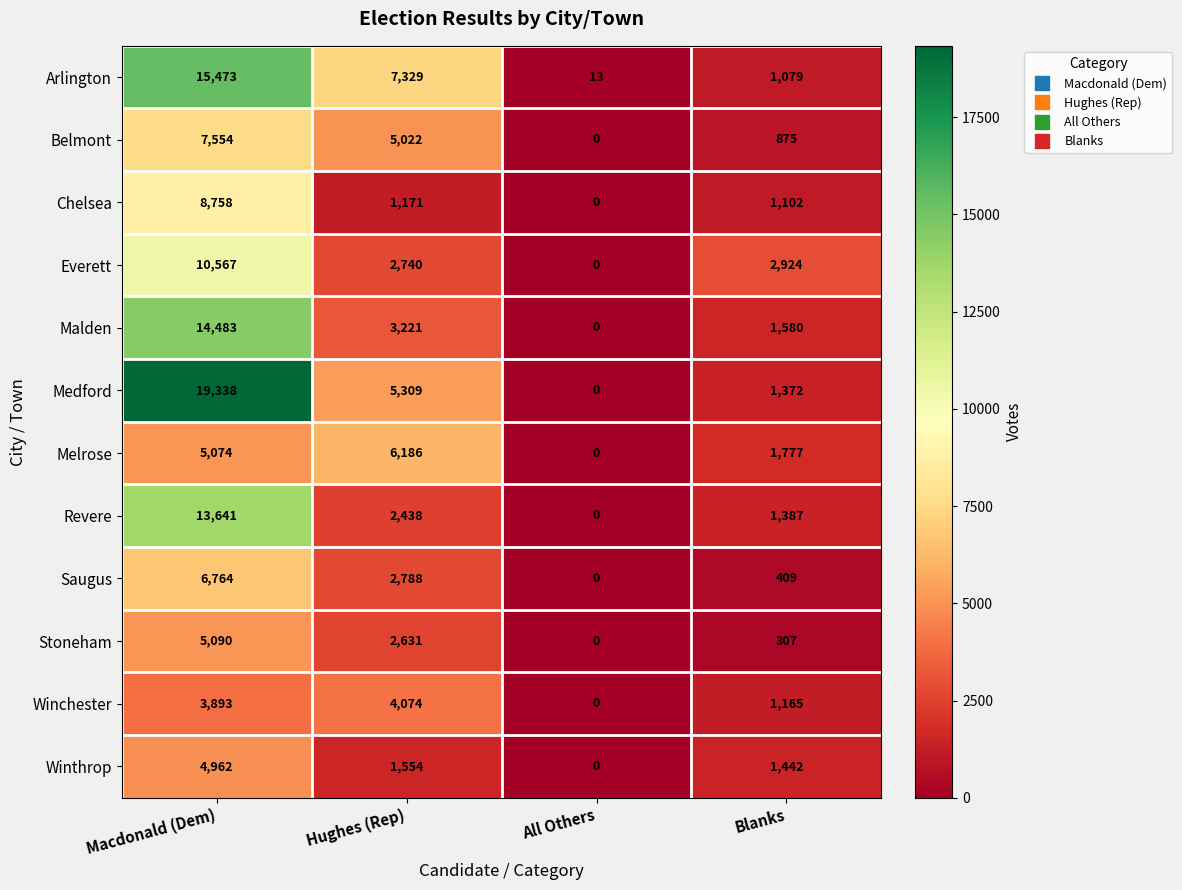

Rank the series at Blanks from lowest to highest value.

Stoneham, Saugus, Belmont, Arlington, Chelsea, Winchester, Medford, Revere, Winthrop, Malden, Melrose, Everett